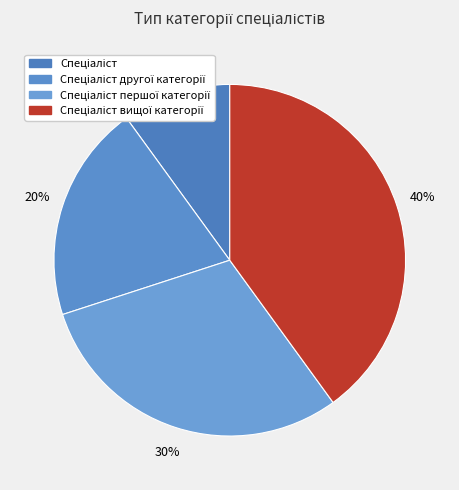

What percentage do Спеціаліст другої категорії and Спеціаліст together represent?

30.0%